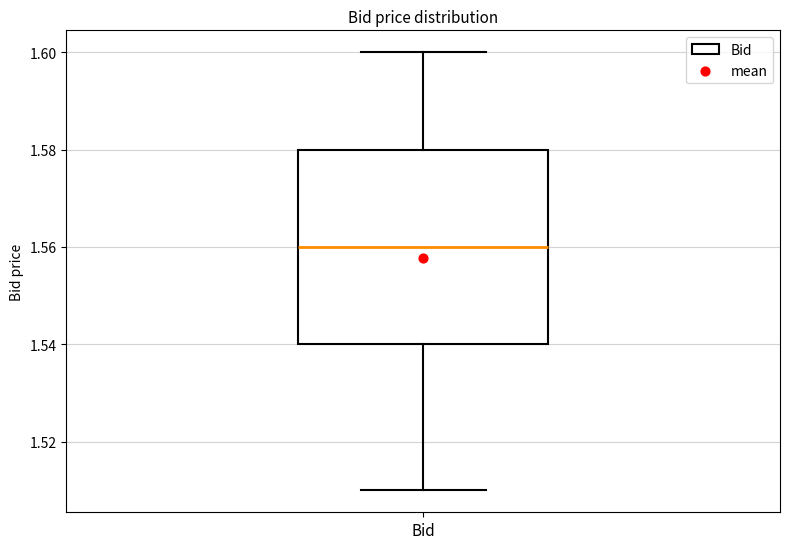

Read this box plot against the y-axis: the position of the median line, the range covered by the box, and the ends of both whiskers. The values are not printed on the chart, so give them approximately, as read against the axis.

median 1.56, box 1.54 to 1.58, whiskers 1.51 to 1.60